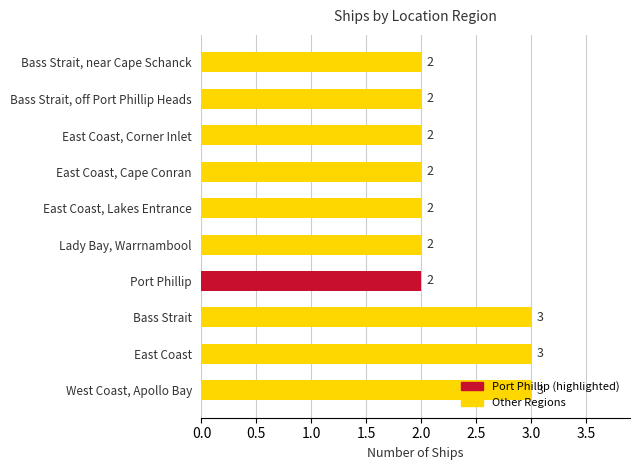

What is the sum of the values at East Coast and East Coast, Lakes Entrance?

5